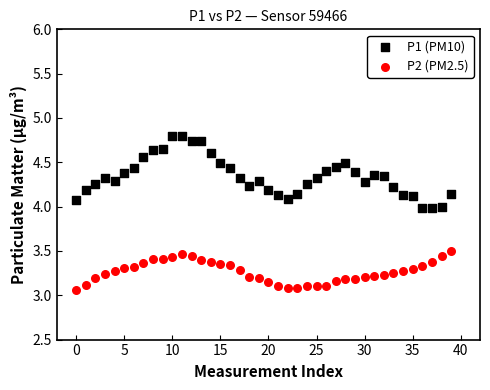

Which series has the widest spread of Y values?

P1 (PM10)